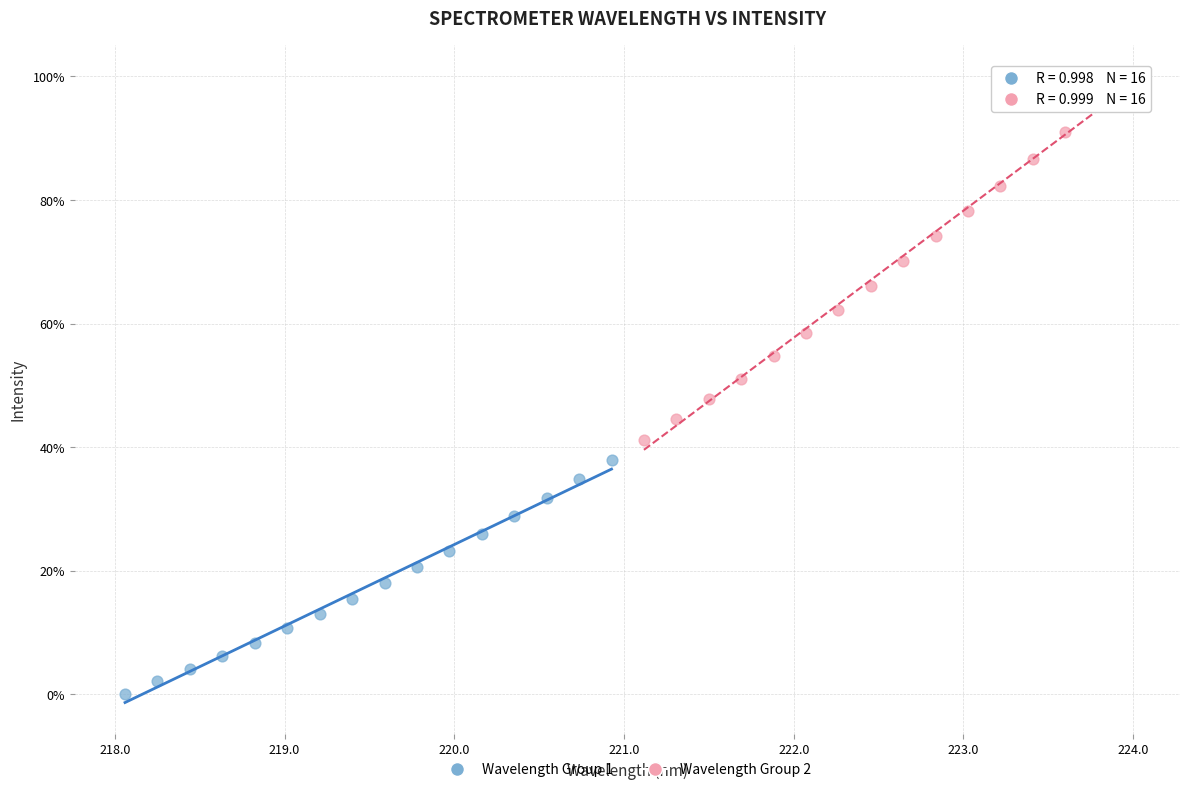

What are all the series names shown in the legend?

Wavelength Group 1, Wavelength Group 2